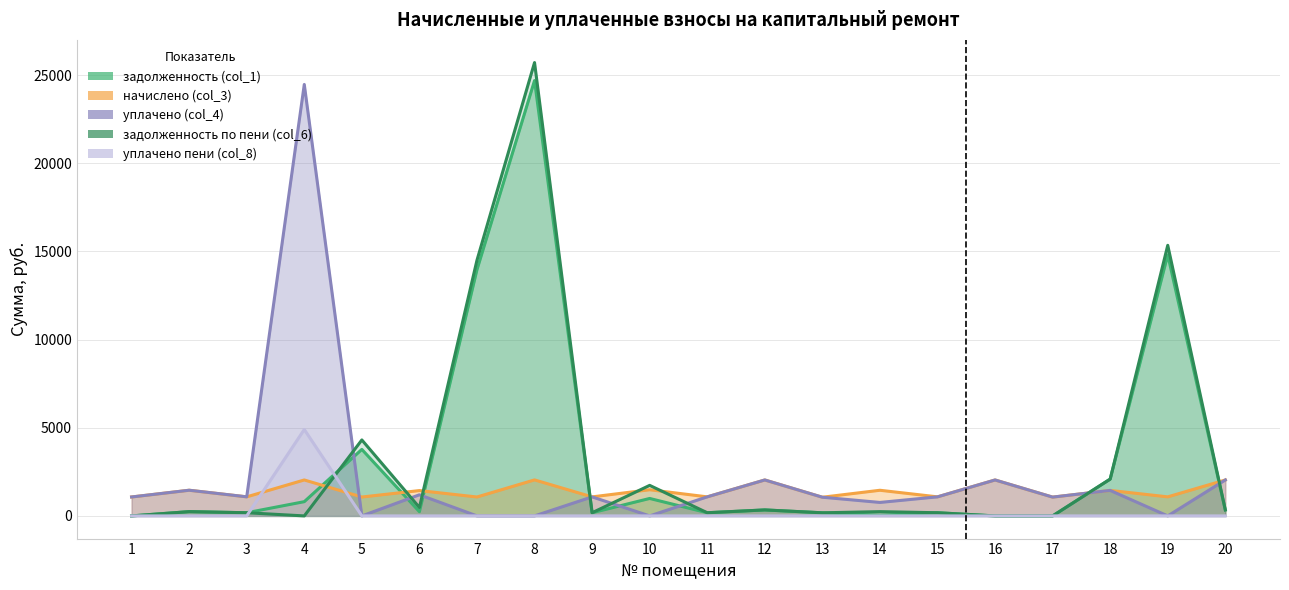

Which series changed the most between 2 and 17?

начислено (col_3)